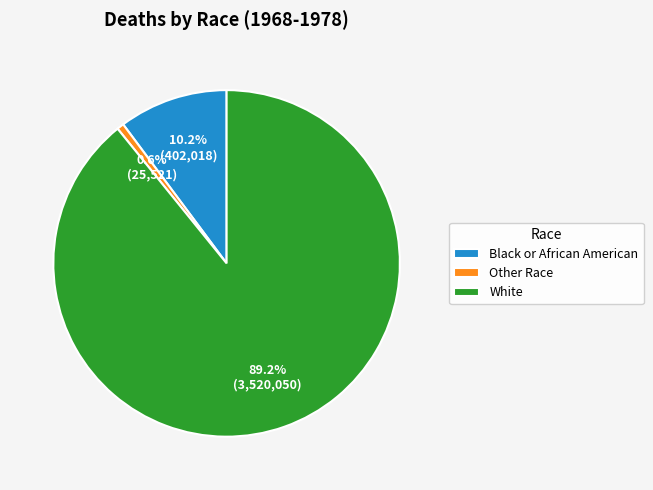

Count the number of slices in the pie.

3